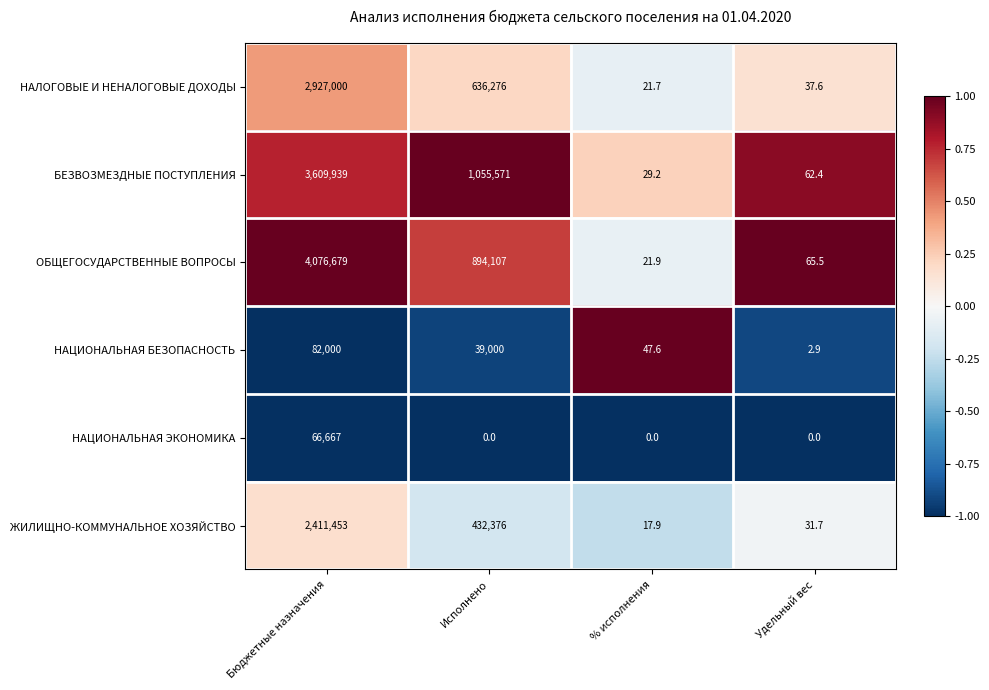

How many categories are shown in the chart?

4